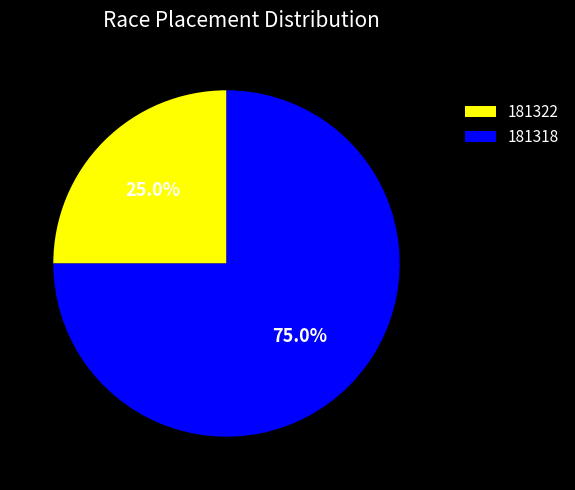

Is the sum of 181322 and 181318 greater than half?

Yes